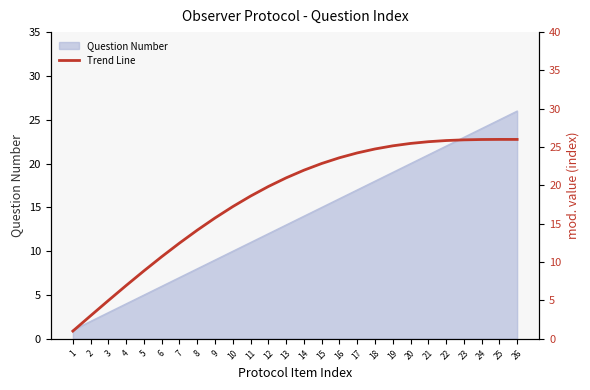

How many points are higher than both their immediate neighbors (excluding endpoints)?

1